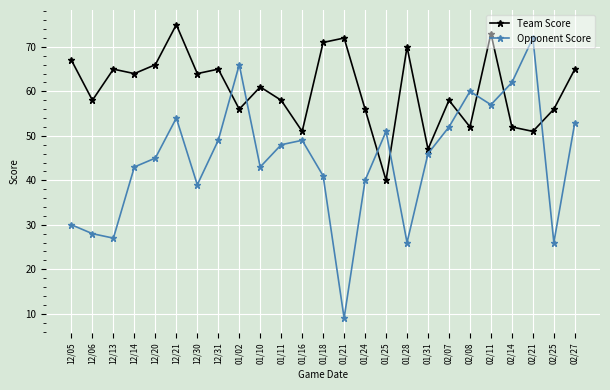

Where is the first local maximum for Team Score?

12/13